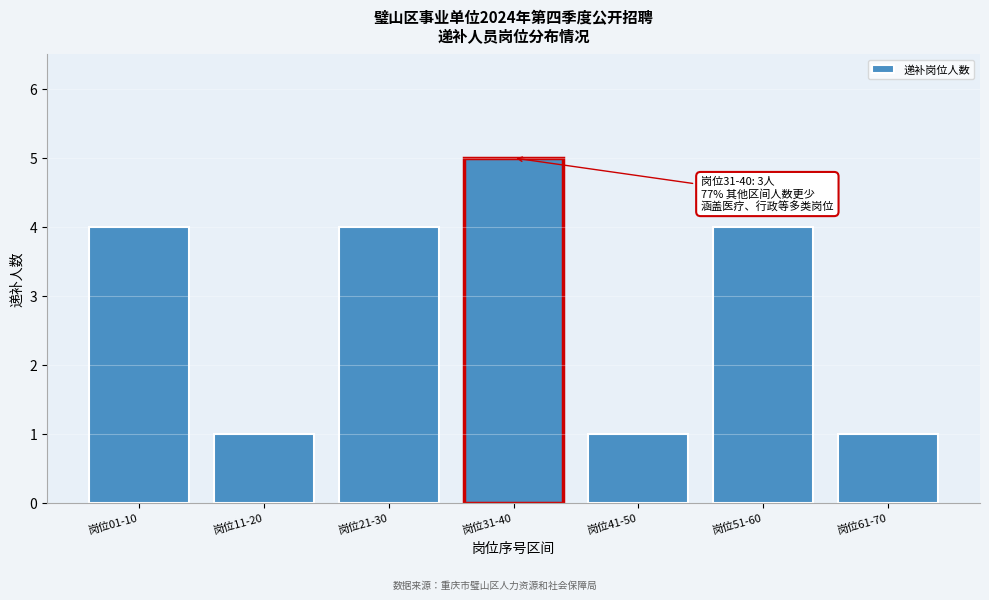

Reading left to right, extract all data points from this chart.

岗位01-10=4	岗位11-20=1	岗位21-30=4	岗位31-40=5	岗位41-50=1	岗位51-60=4	岗位61-70=1